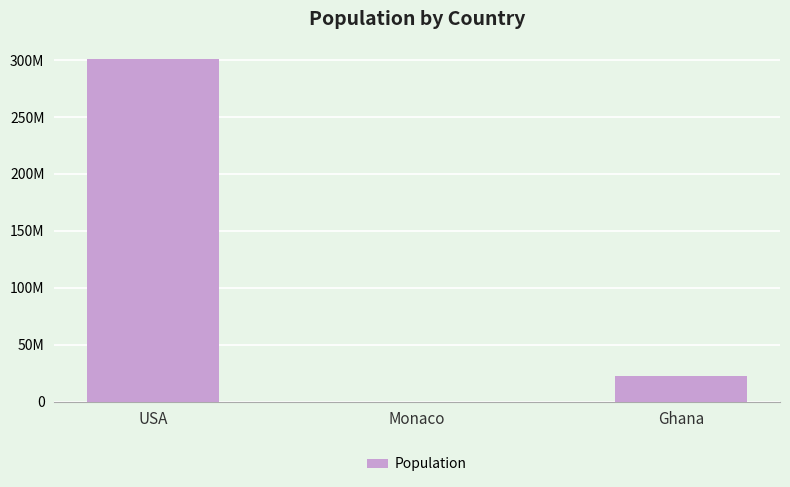

Are the bars horizontal?

No